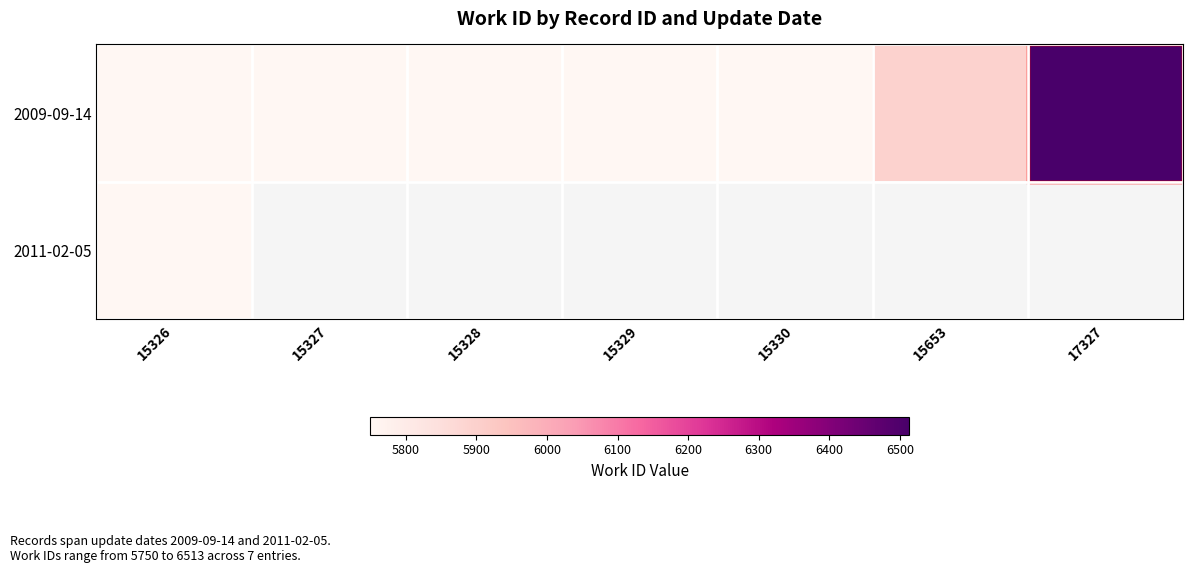

What is the difference between the 2009-09-14 values at 15653 and 15329?

145.0